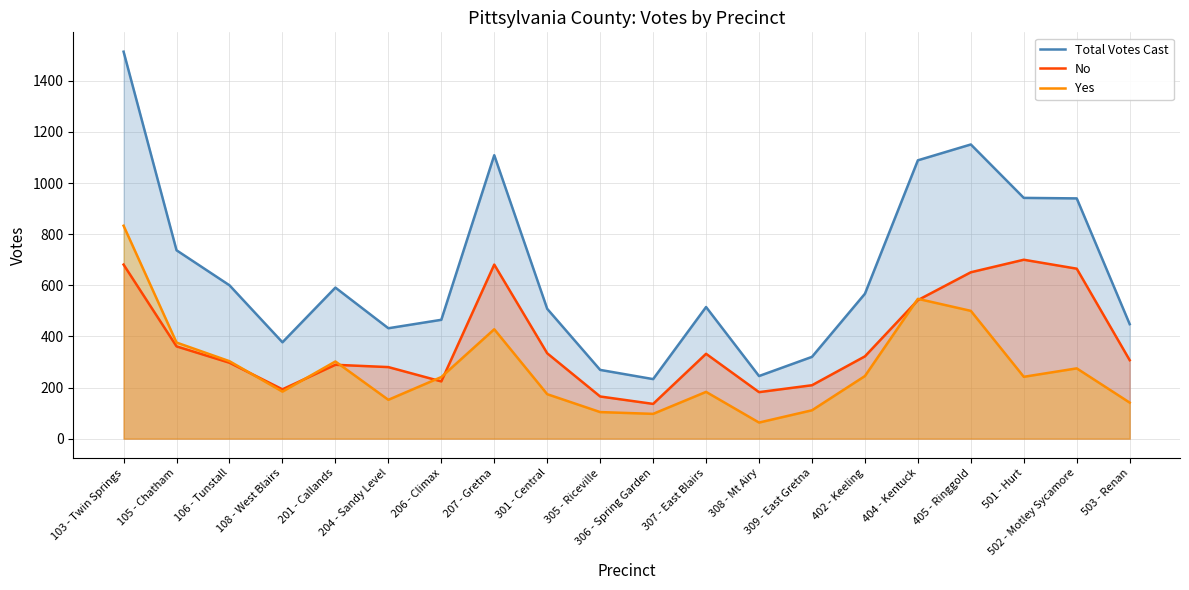

What is the label of the 17th point from the right?

108 - West Blairs